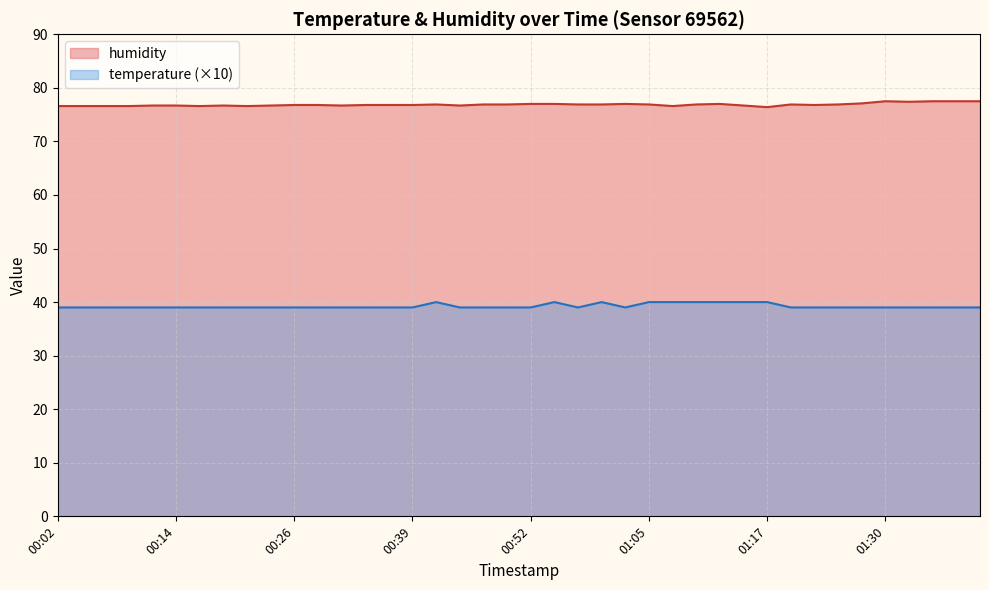

What is the maximum value shown in the chart?

77.5